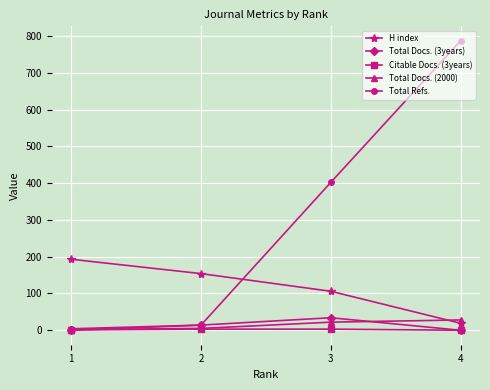

How many lines are shown in the chart?

5